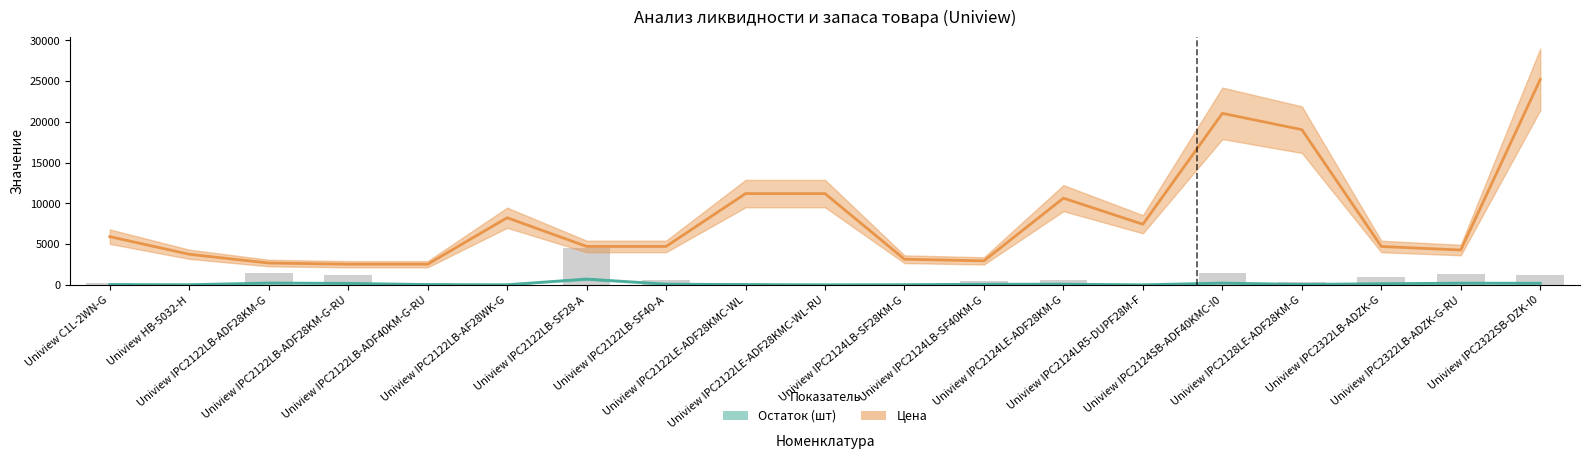

True or false: Остаток (шт) has a value of 40.7 at Uniview IPC2322LB-ADZK-G.

False